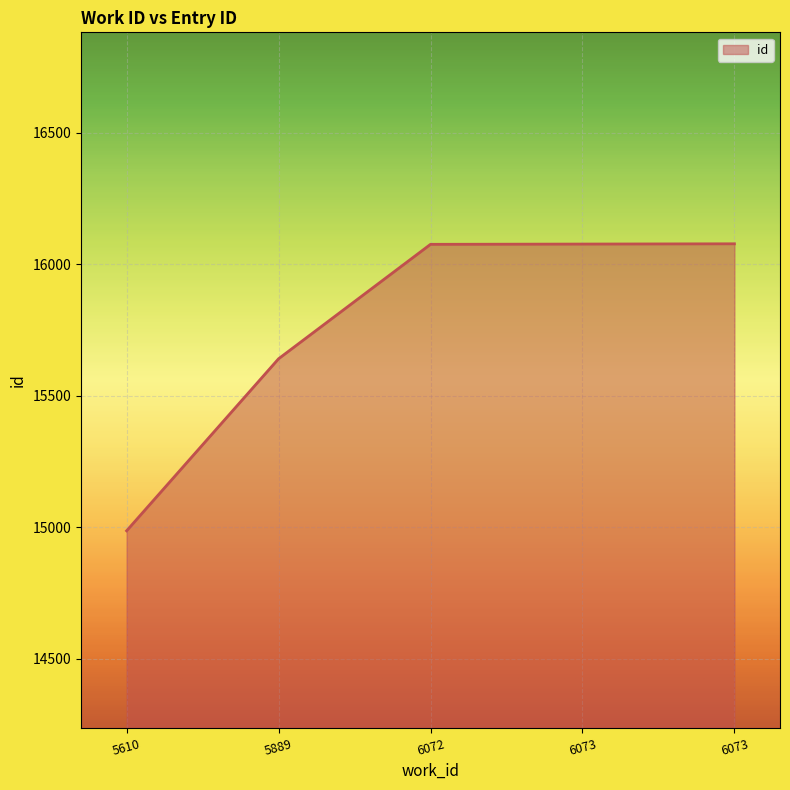

Does the chart have visible grid lines?

Yes